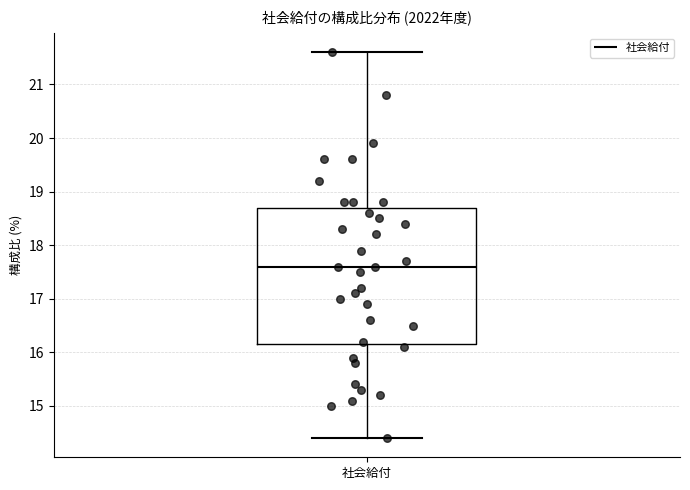

Transcribe this box plot: give where the median line is, the range the box spans, and where the two whiskers end, as read against the y-axis. The values are not printed on the chart, so give them approximately, as read against the axis.

median 17.6, box 16.2 to 18.7, whiskers 14.4 to 21.6